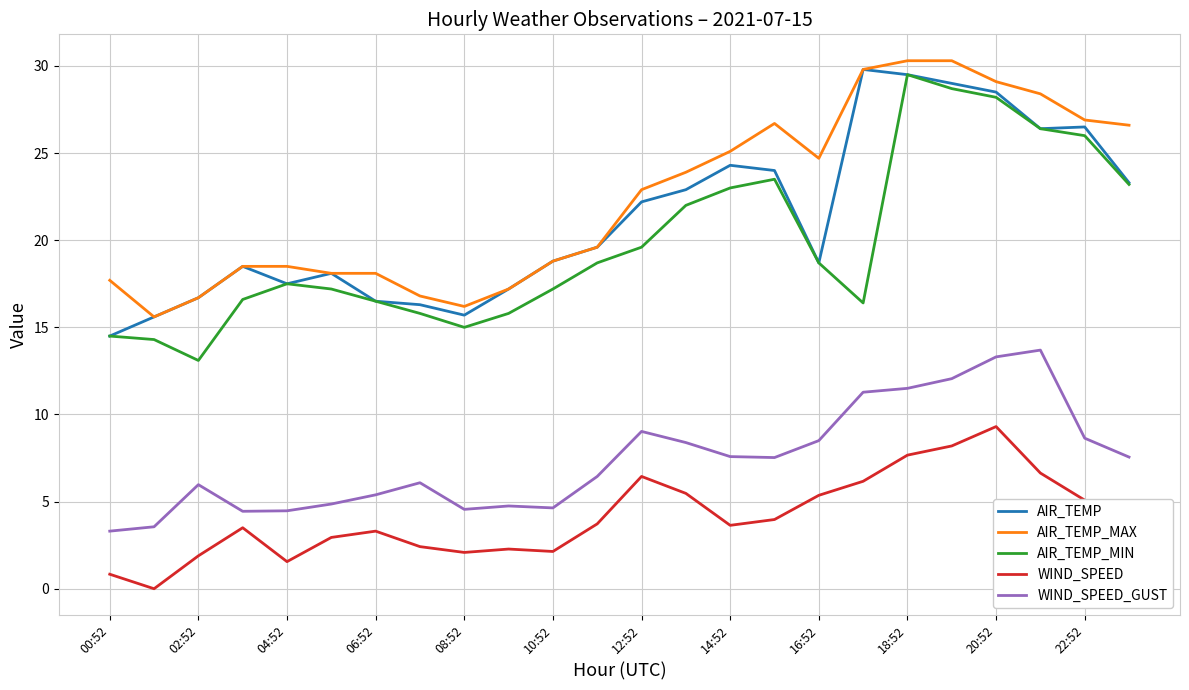

True or false: AIR_TEMP_MIN and AIR_TEMP_MAX intersect in this chart.

False